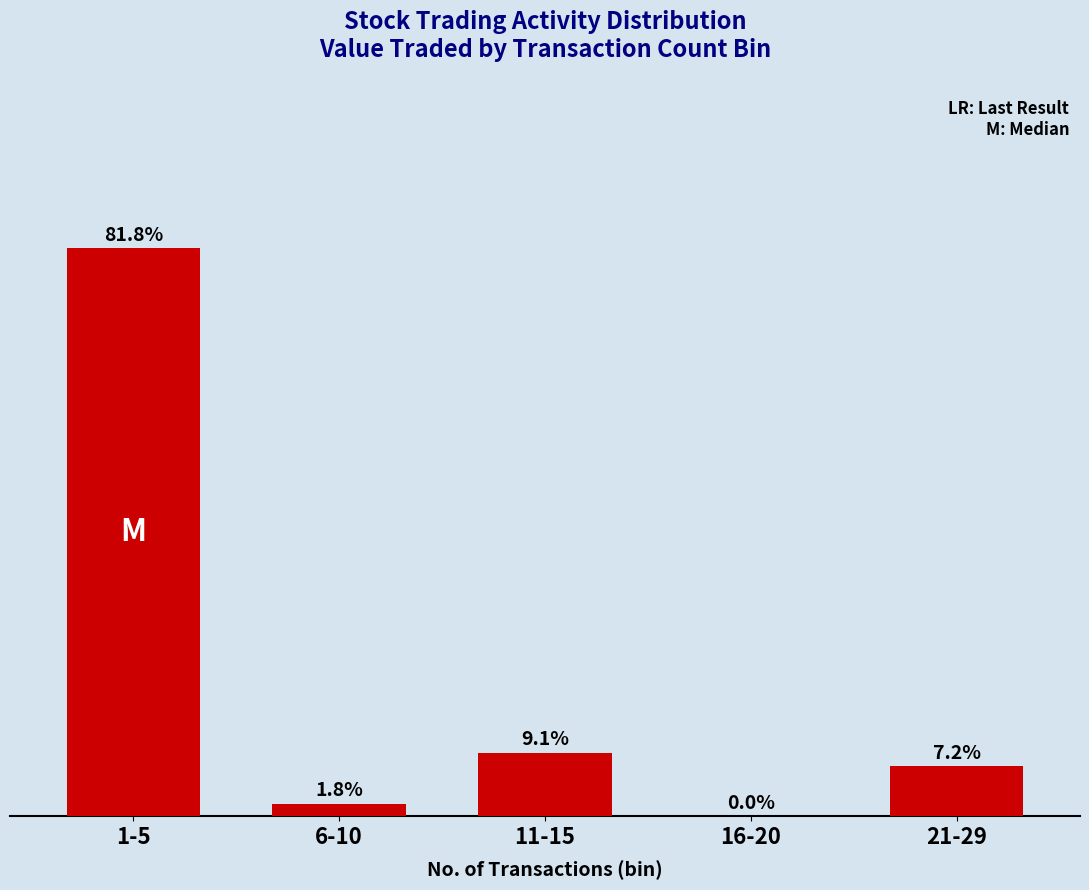

At which label is the value closest to 40?

11-15